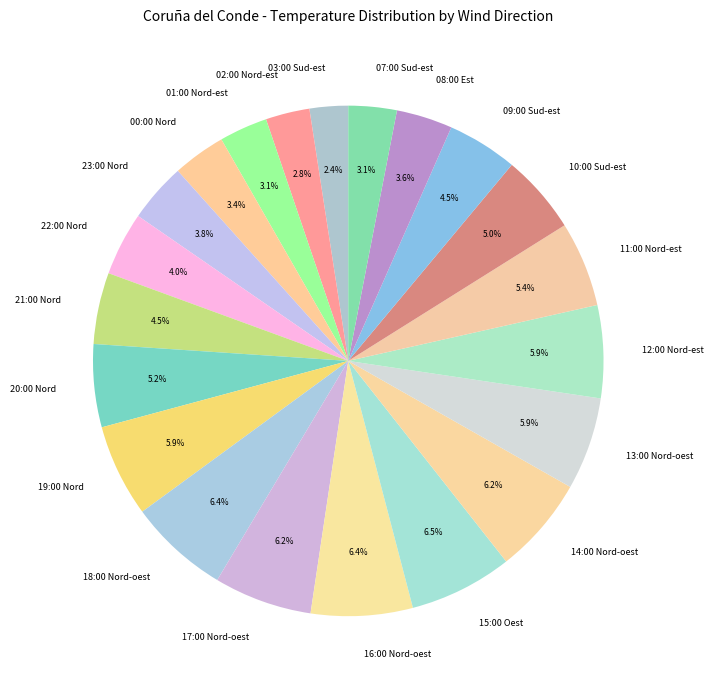

What percentage is NOT represented by 21:00 Nord?

95.5%